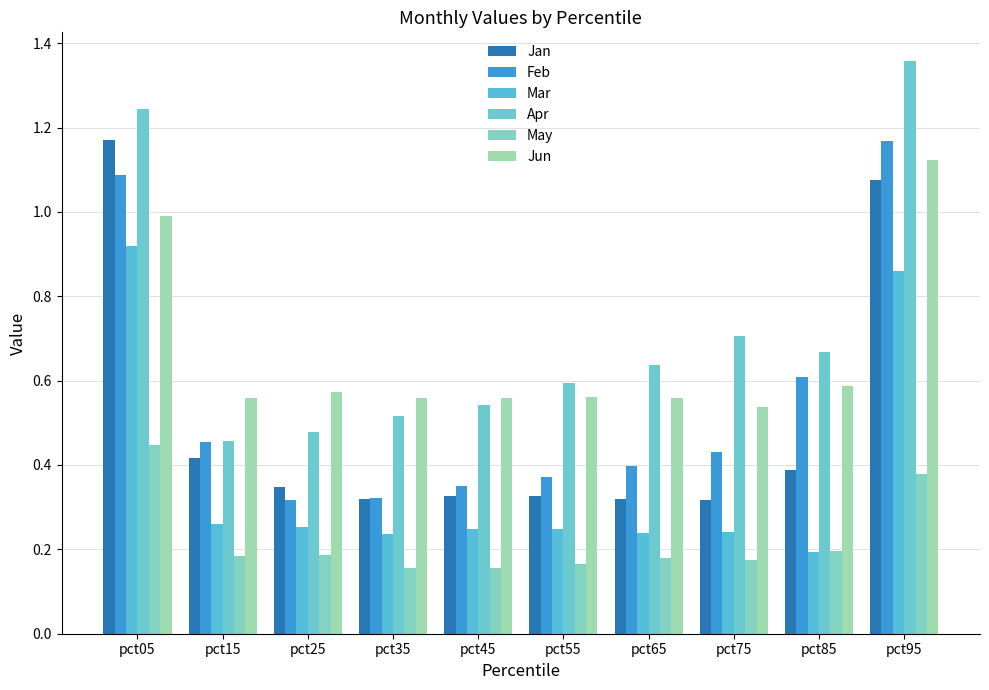

Which series has the largest range (max minus min)?

Apr